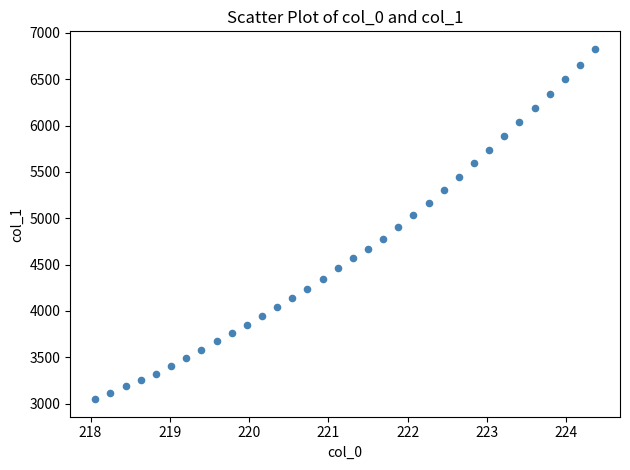

What is the range of X values (max minus min)?

6.3